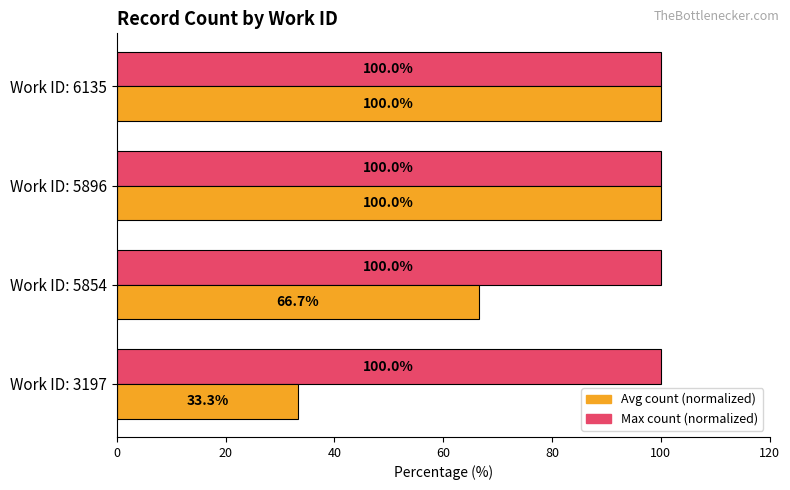

What is the total value across all series at Work ID: 5854?

166.7